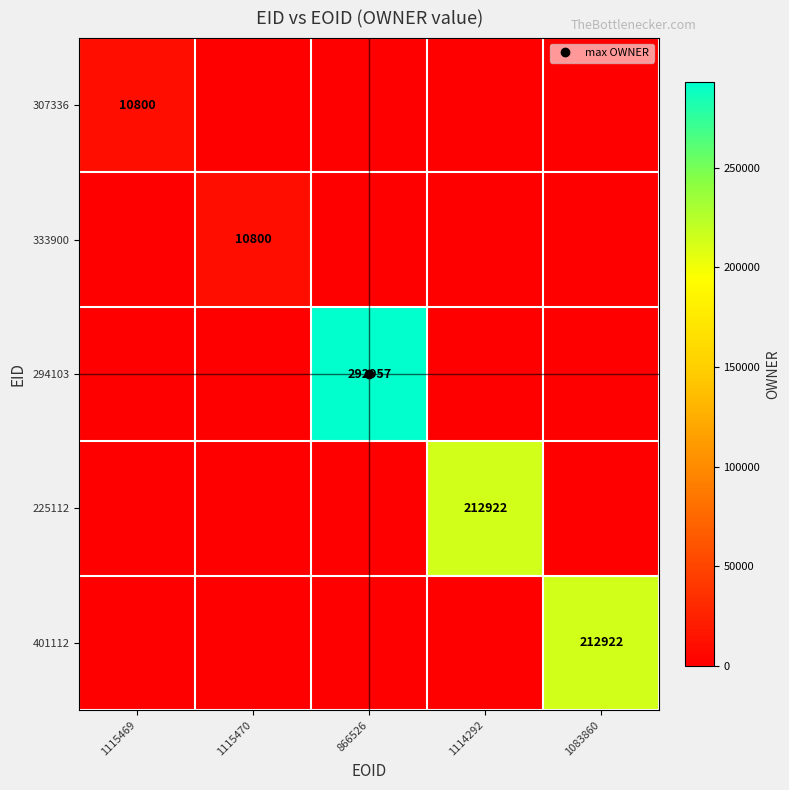

Is it true that 225112 equals 118107 at 1114292?

False